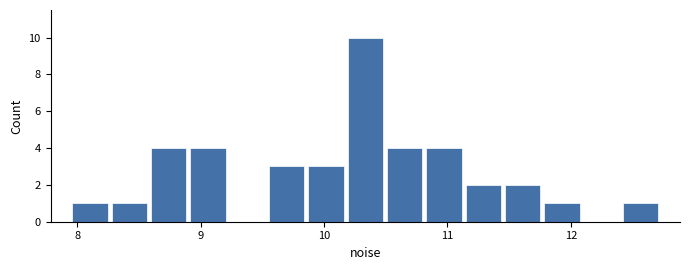

Around what value on the x-axis is the tallest bar? Give the approximate position of its centre, as read against the axis.

10.3